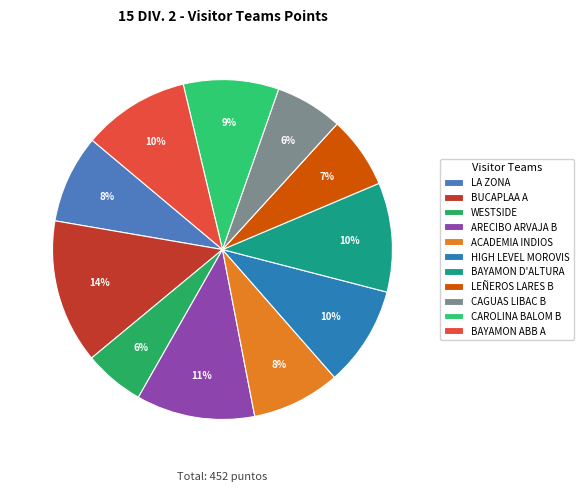

How many segments does this pie chart have?

11